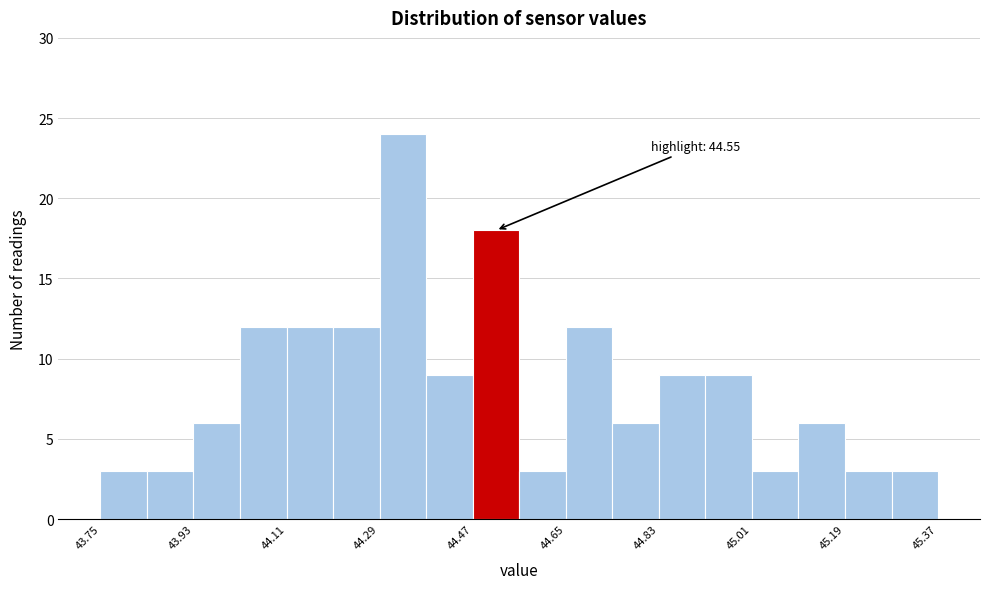

Over which range of the x-axis is the bar tallest?

44.29 to 44.38